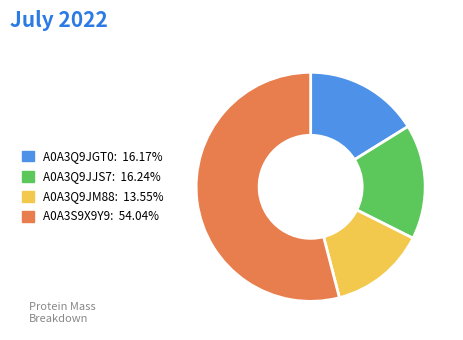

Which category has the biggest portion of the pie?

A0A3S9X9Y9